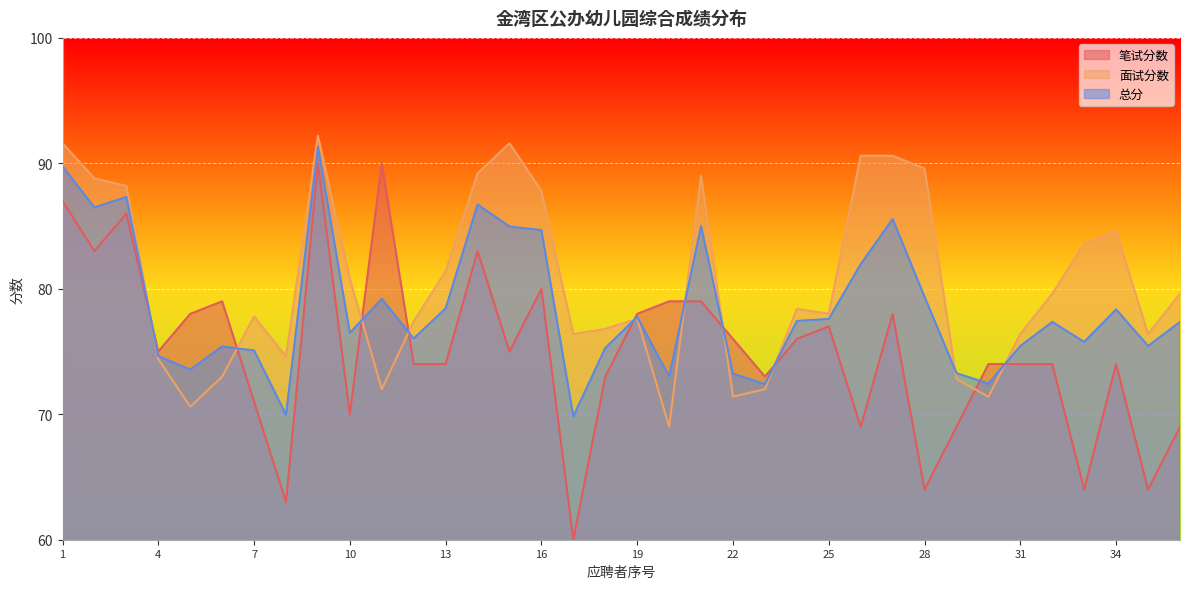

Where is the first local maximum for 笔试分数?

3